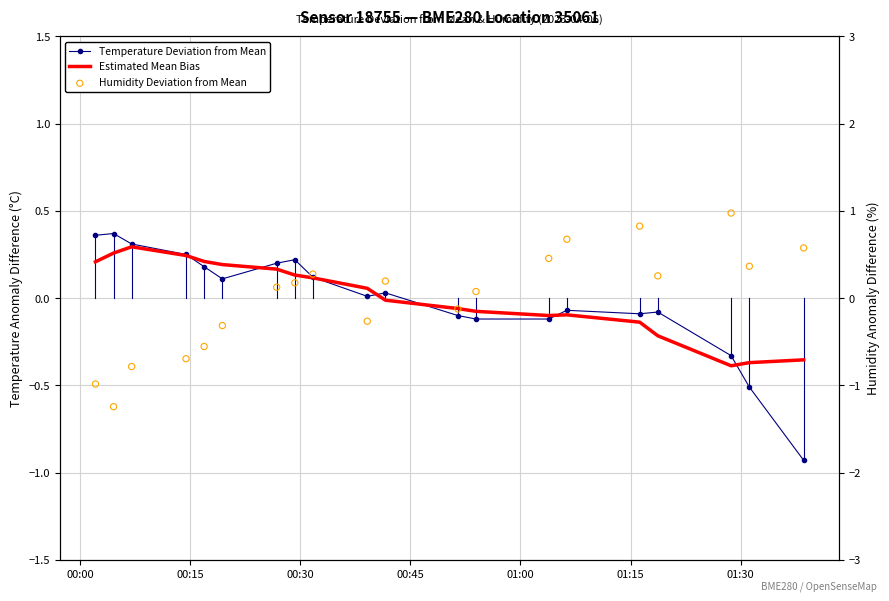

What are all the series names shown in the legend?

Temperature Deviation from Mean, Estimated Mean Bias, Humidity Deviation from Mean